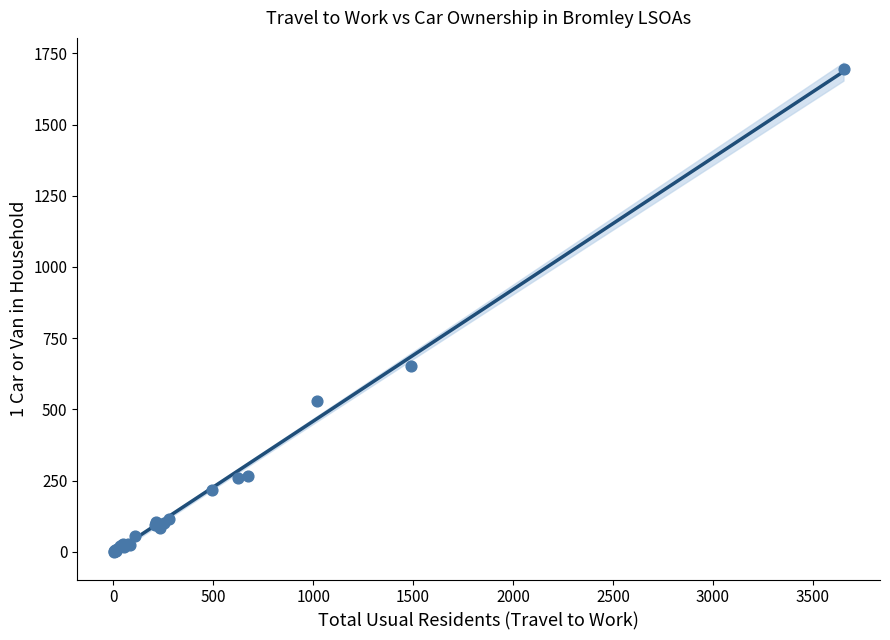

What Y value in the scatter plot is closest to 848?

653